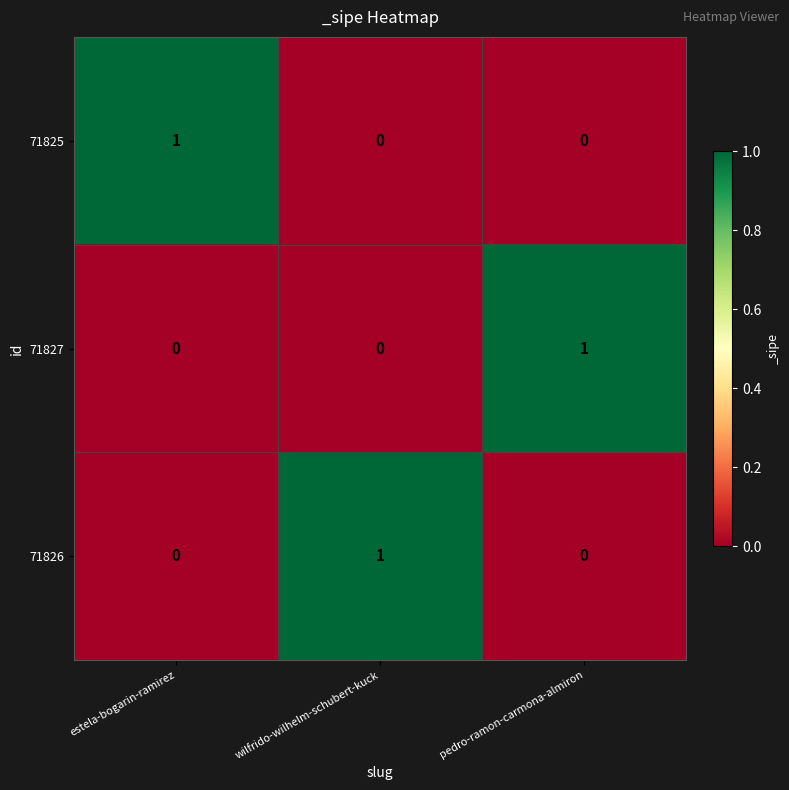

Is it true that 71825 equals 1 at estela-bogarin-ramirez?

True